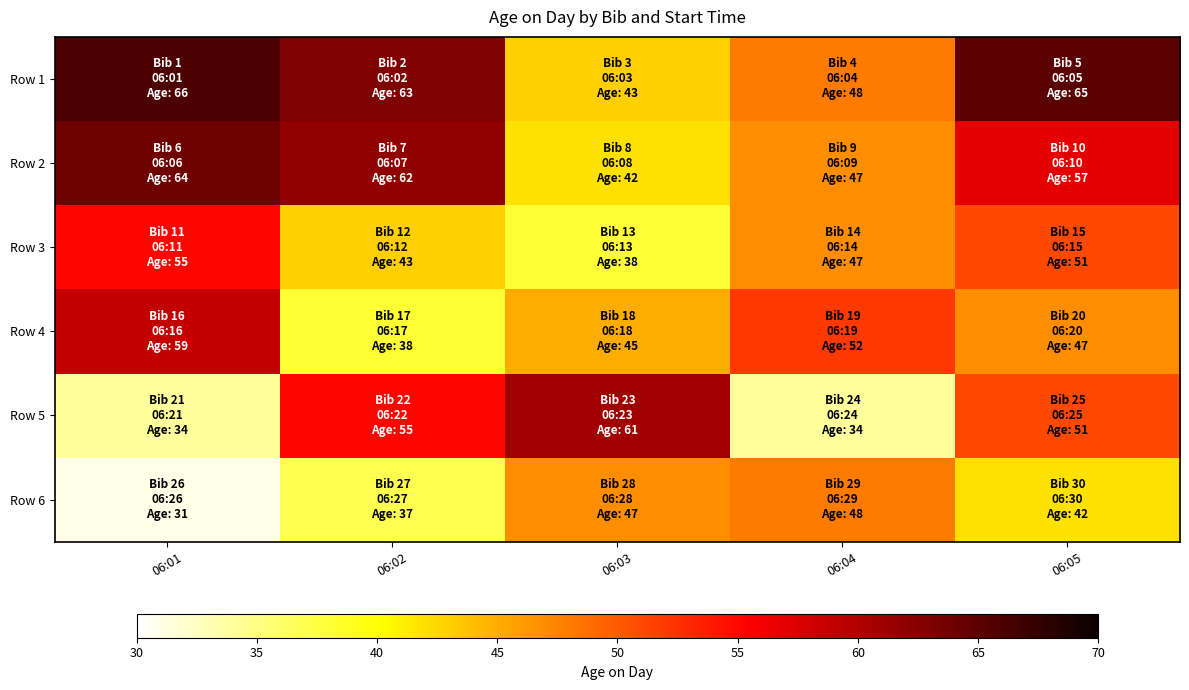

At which category is the sum across all series the highest?

06:05